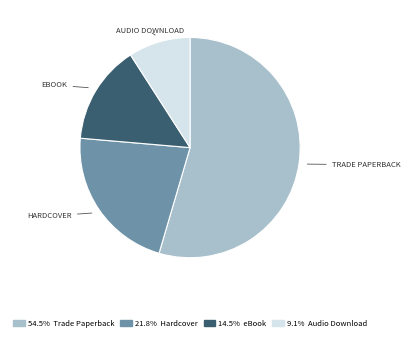

Approximately how many times larger is the value at 9.1% Audio Download compared to 21.8% Hardcover?

0.4